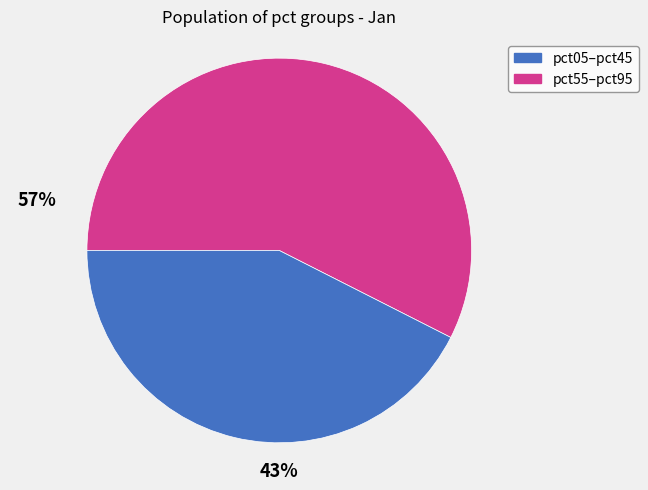

Is there any slice that represents more than half of the pie?

Yes